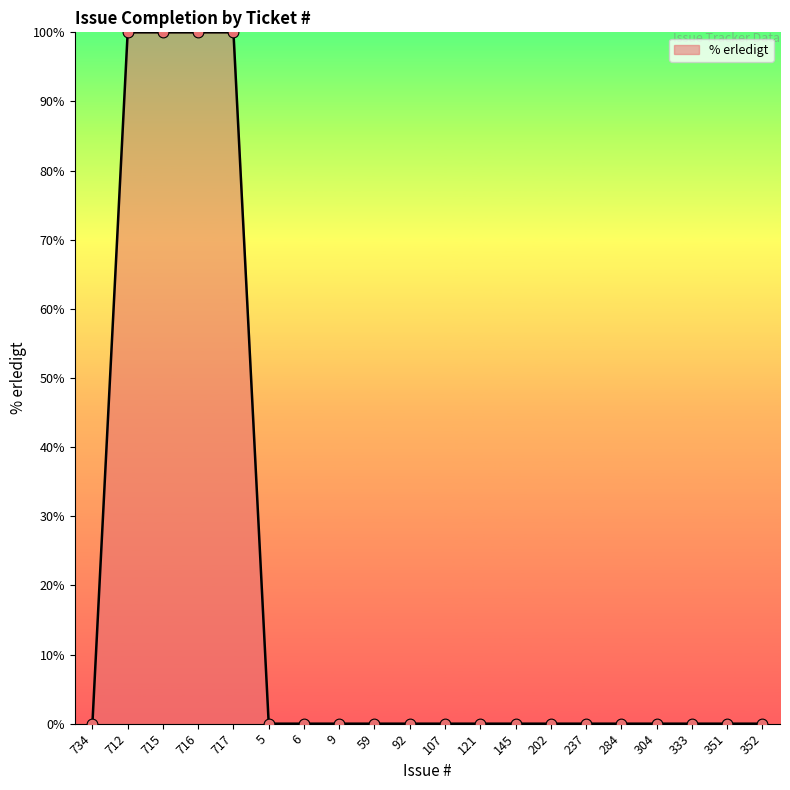

What is the change in value from 715 to 202?

-100